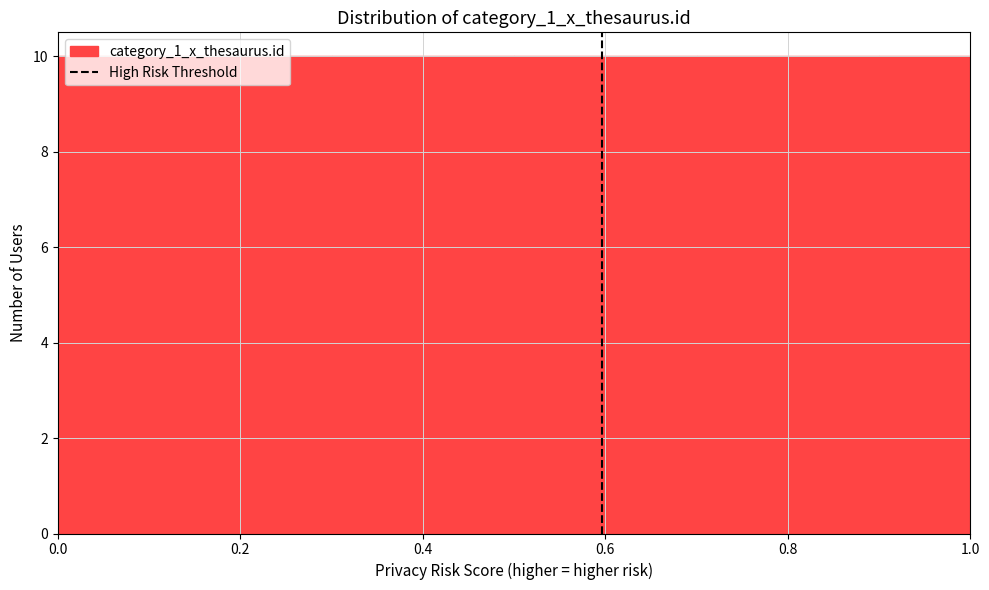

Reading left to right, list every bar in this chart as the range it spans on the x-axis followed by its height. The values are not printed on the chart, so give them approximately, as read against the axis.

0.0 to 0.1: 10
0.1 to 0.2: 10
0.2 to 0.3: 10
0.3 to 0.4: 10
0.4 to 0.5: 10
0.5 to 0.6: 10
0.6 to 0.7: 10
0.7 to 0.8: 10
0.8 to 0.9: 10
0.9 to 1.0: 10